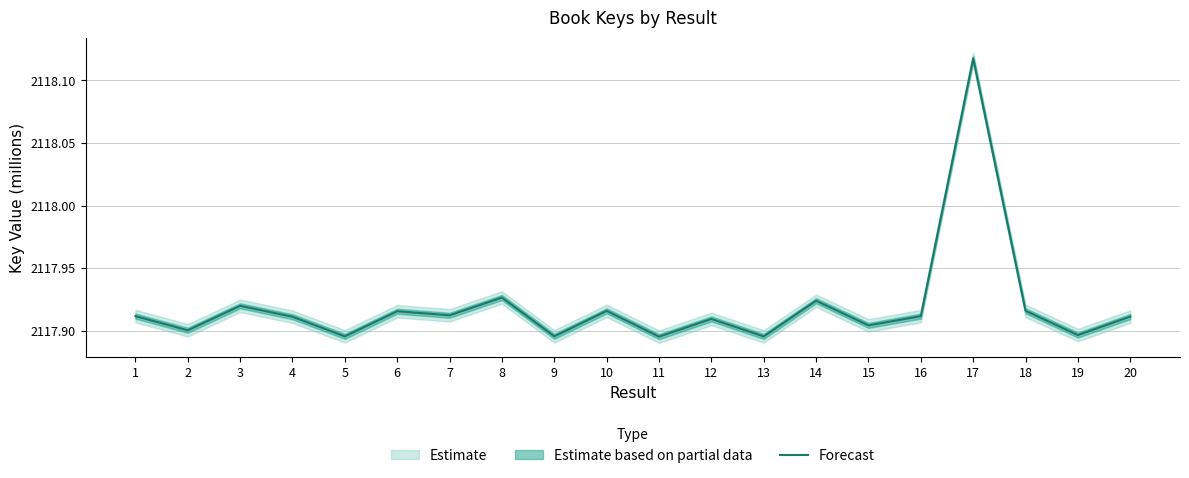

What value does the data have at 18?

2117.9